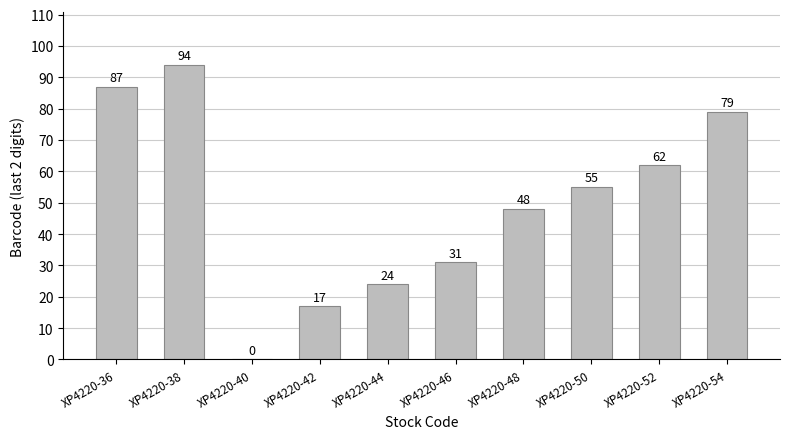

What is the change in value from XP4220-38 to XP4220-42?

-77